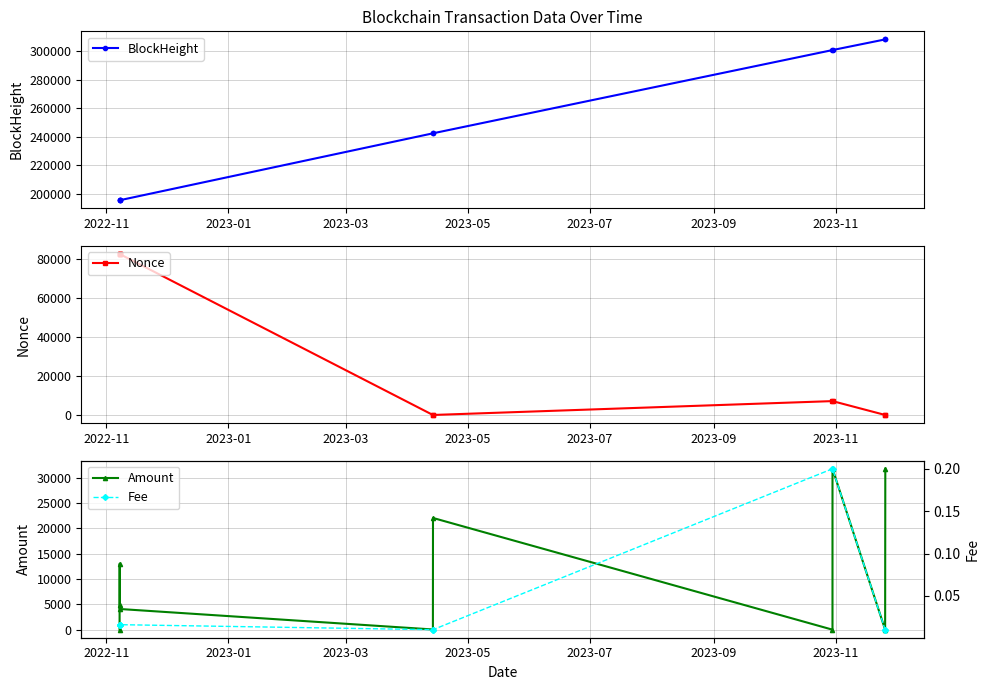

Does the chart have visible grid lines?

Yes